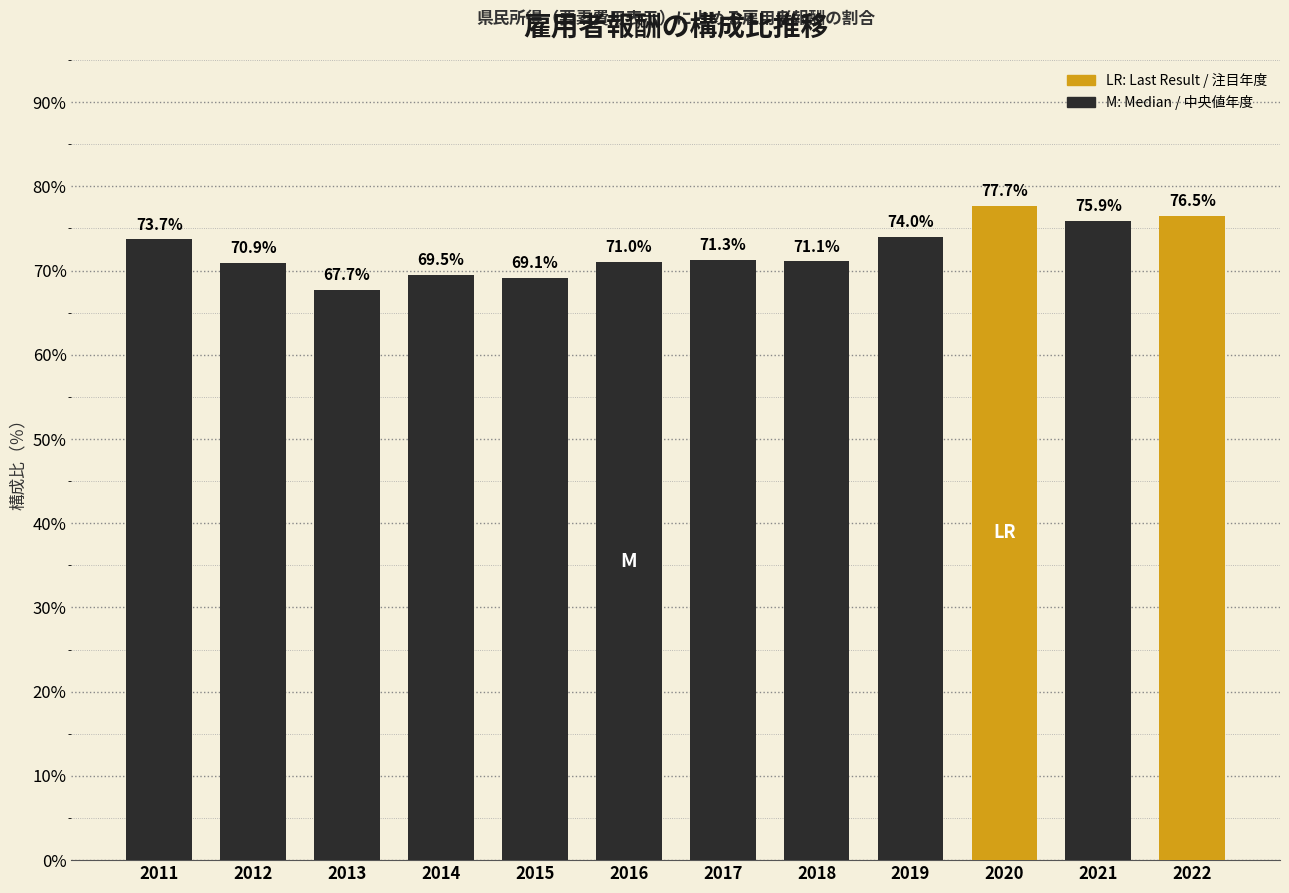

Reading left to right, what are all the values shown in this chart?

73.7	70.9	67.7	69.5	69.1	71.0	71.3	71.1	74.0	77.7	75.9	76.5